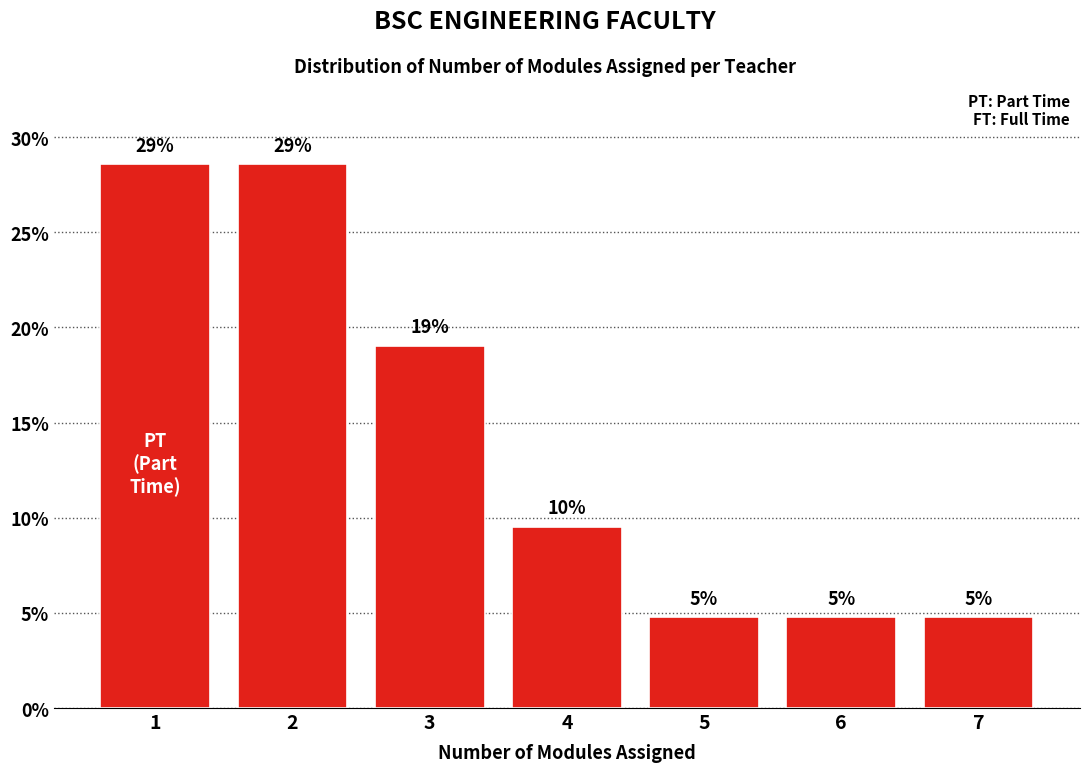

Does the chart contain any negative values?

No